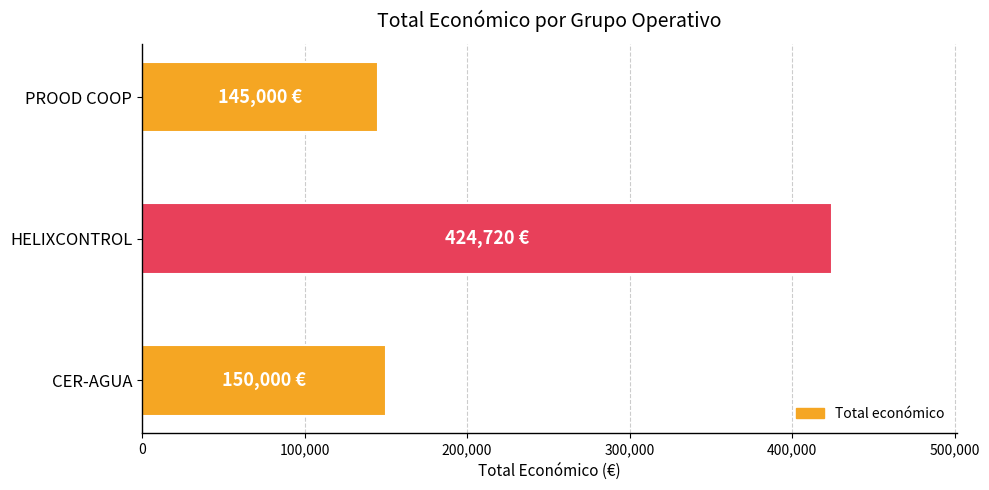

Is it true that the value at PROOD COOP is 65789?

False